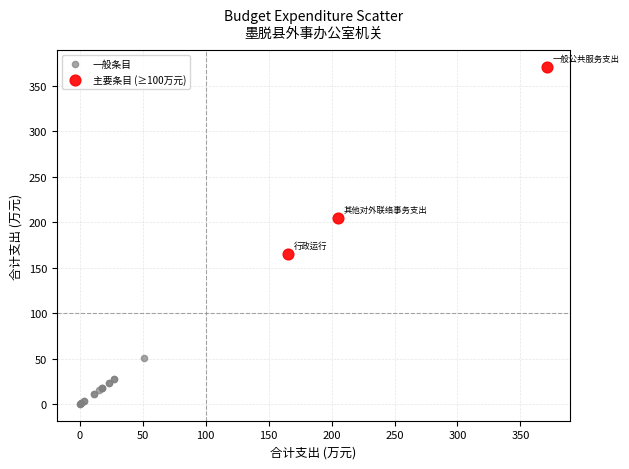

Which series has the widest spread of Y values?

主要条目 (≥100万元)